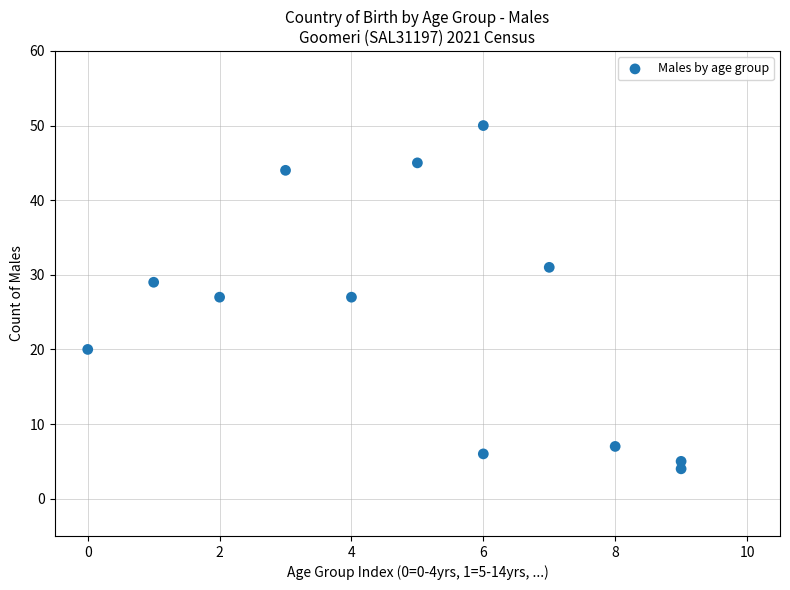

What is the range of X values (max minus min)?

9